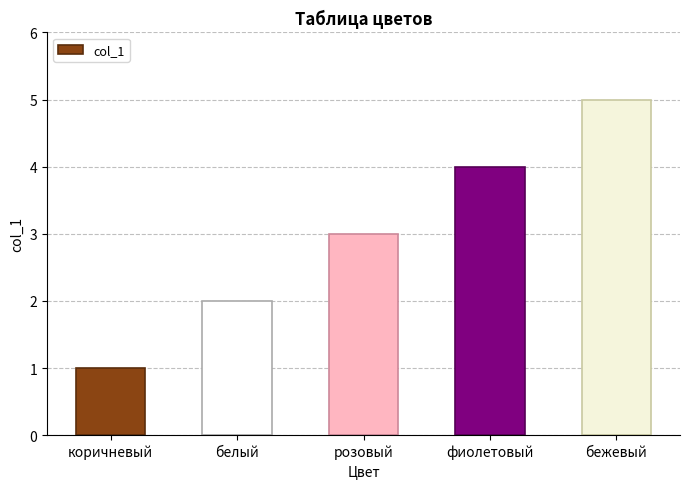

What is the label of the 1st bar from the left?

коричневый